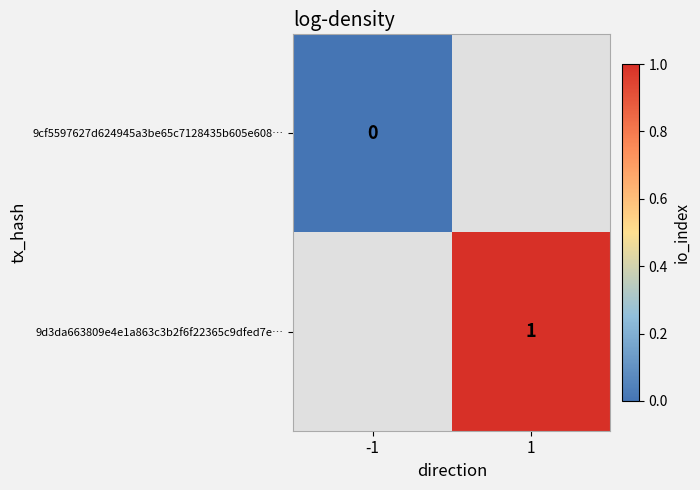

Which has a higher value, -1 or 1?

1